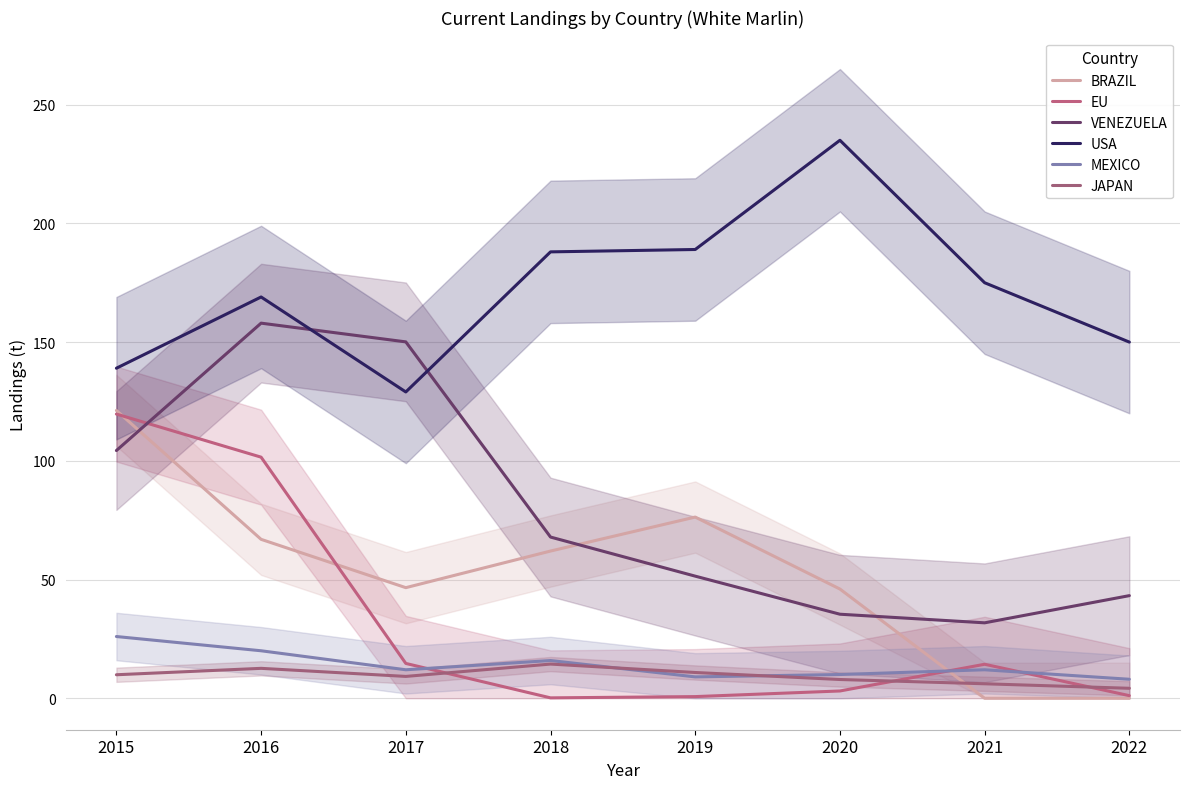

Which series has the largest total across all categories?

USA